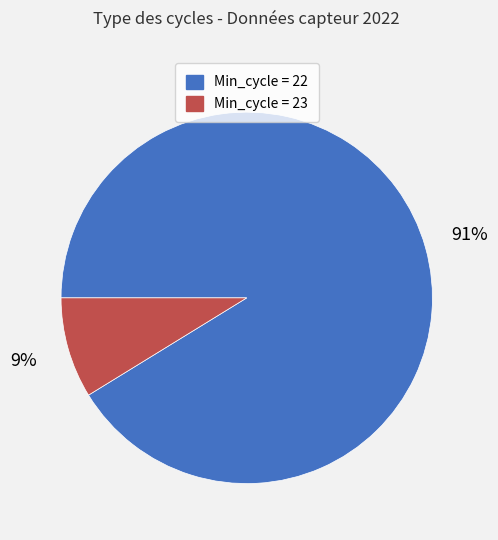

Is there any slice that represents more than half of the pie?

Yes